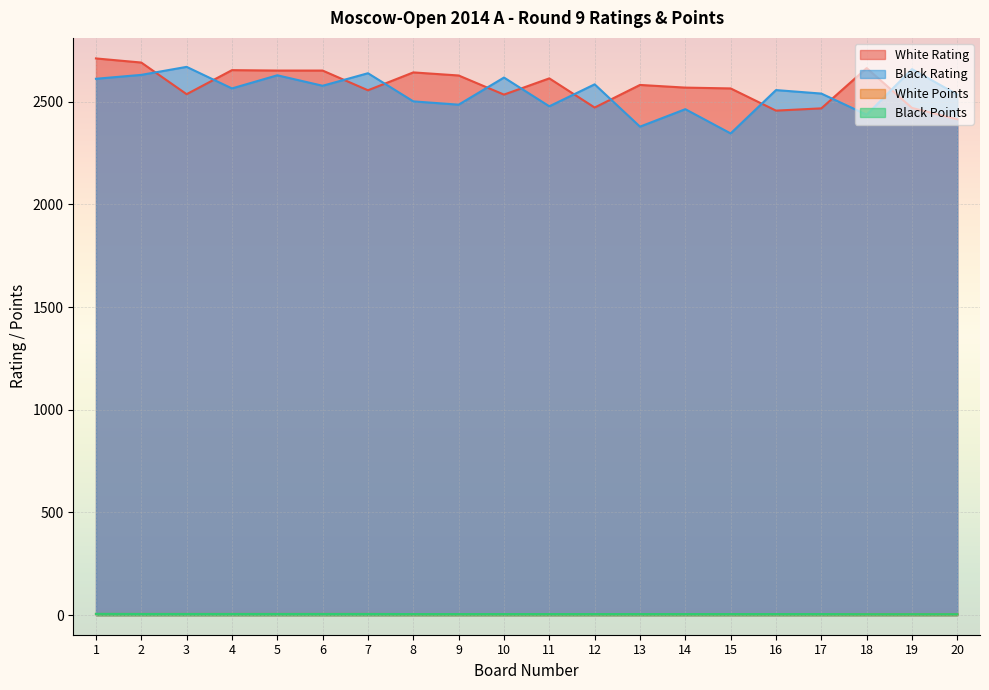

Is it true that Black Points equals 5.5 at 17?

True